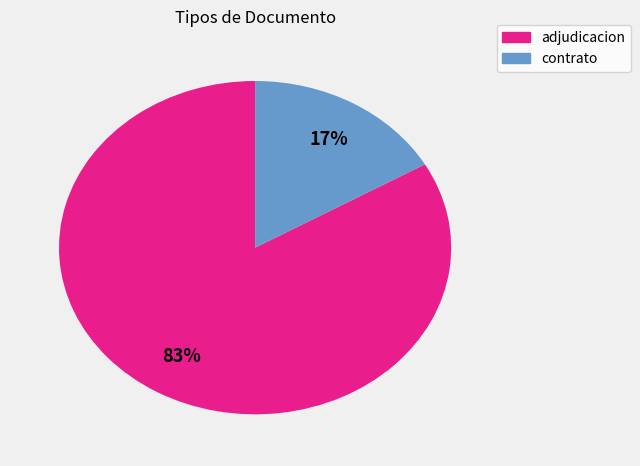

How many slices are in this pie chart?

2